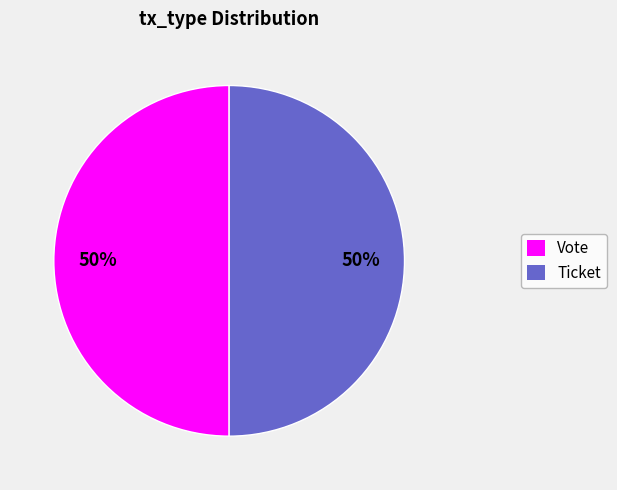

The Ticket slice represents 65% of the pie. True or false?

False